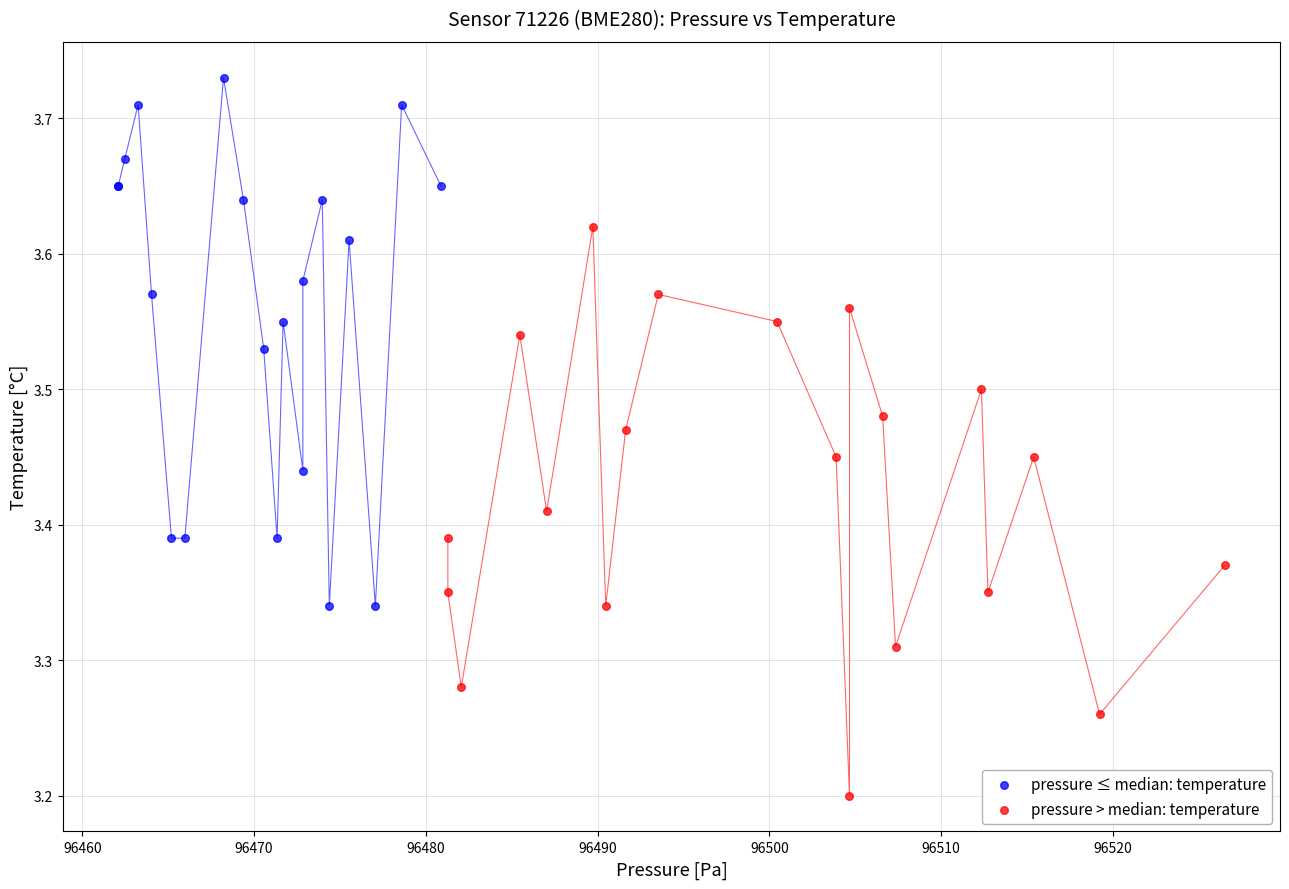

Which series has the widest spread of Y values?

pressure > median: temperature